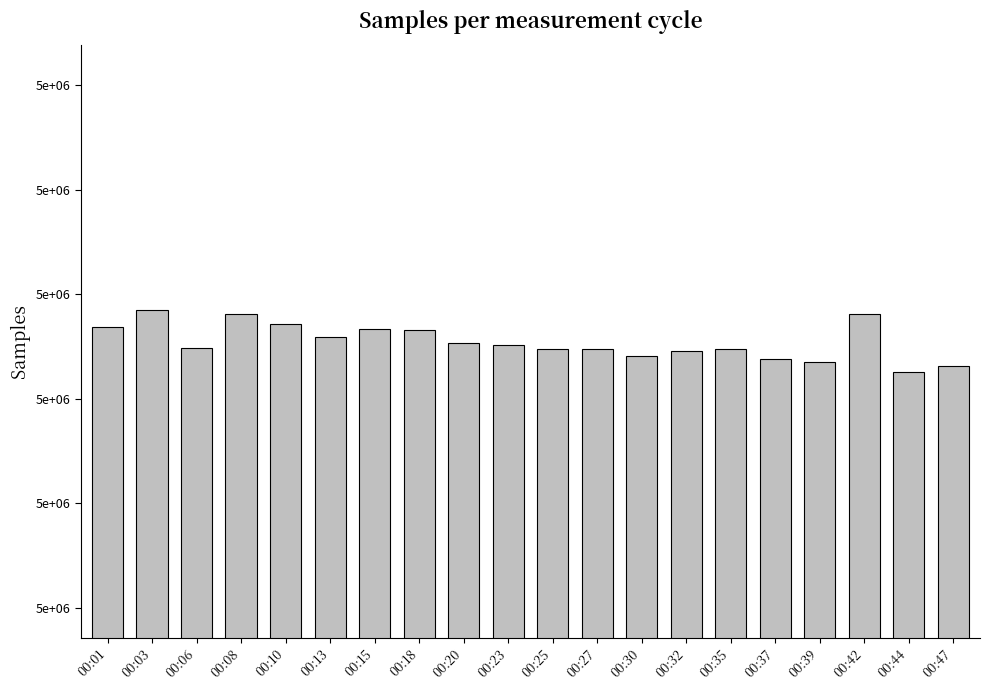

List the labels in order of value, largest first.

00:03, 00:42, 00:08, 00:10, 00:01, 00:15, 00:18, 00:13, 00:20, 00:23, 00:06, 00:35, 00:25, 00:27, 00:32, 00:30, 00:37, 00:39, 00:47, 00:44